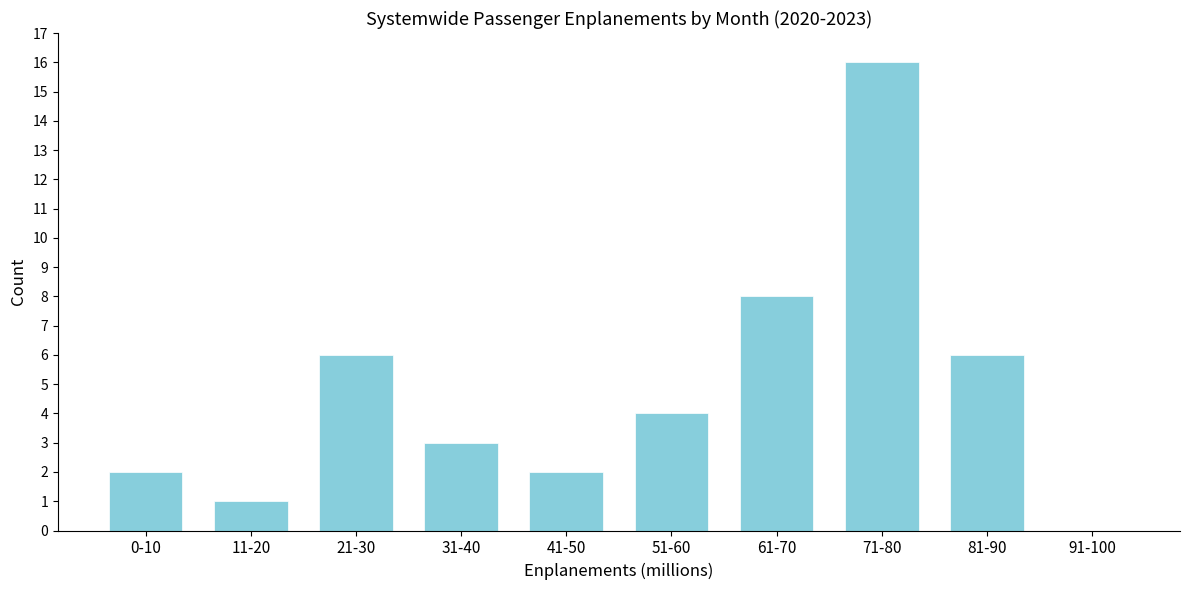

Reading left to right, extract all data points from this chart.

0-10=2	11-20=1	21-30=6	31-40=3	41-50=2	51-60=4	61-70=8	71-80=16	81-90=6	91-100=0